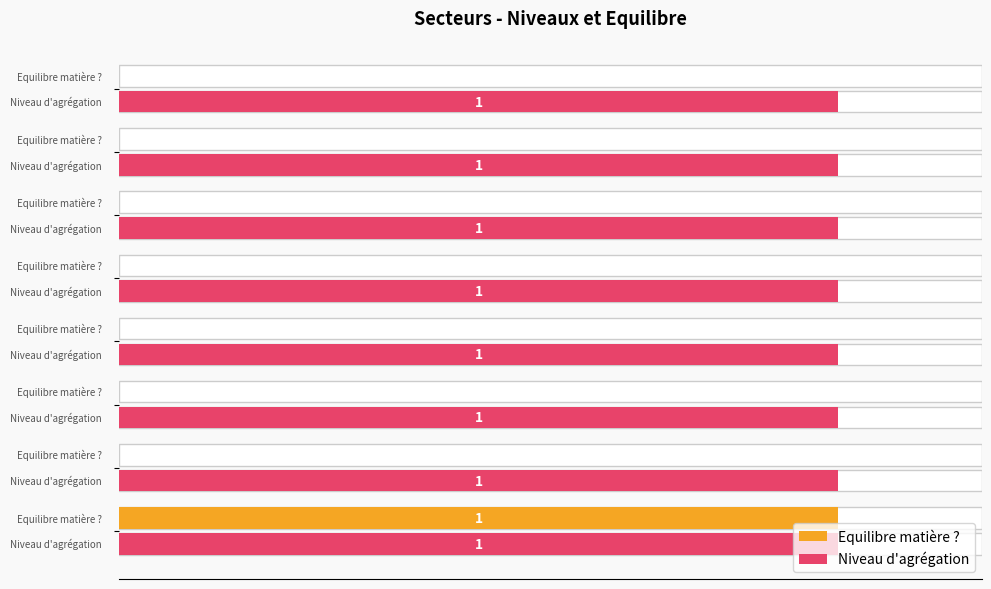

How many positive values does the Equilibre matière ? series have?

1